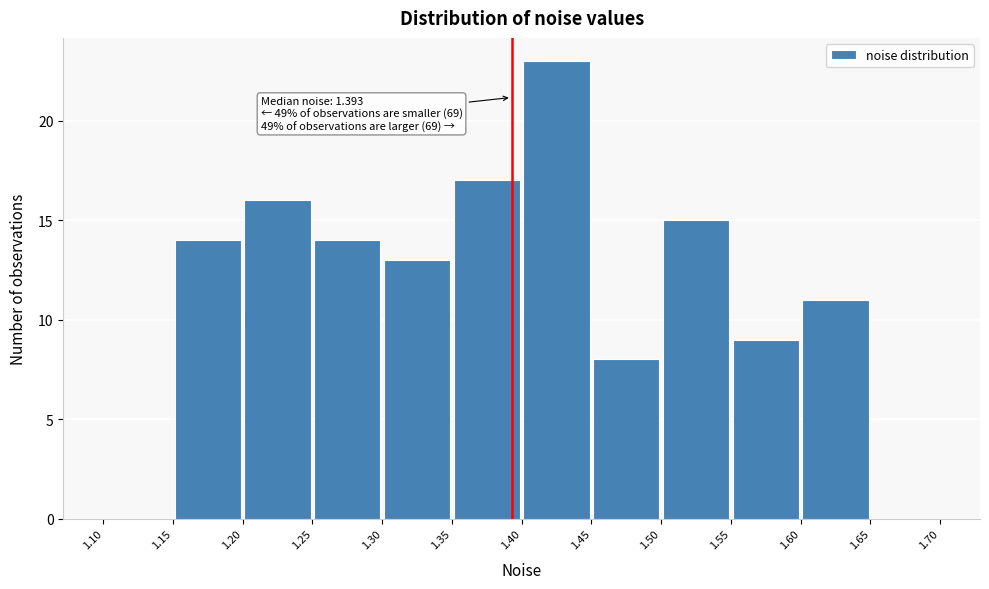

Which range on the x-axis has the tallest bar?

1.40 to 1.45